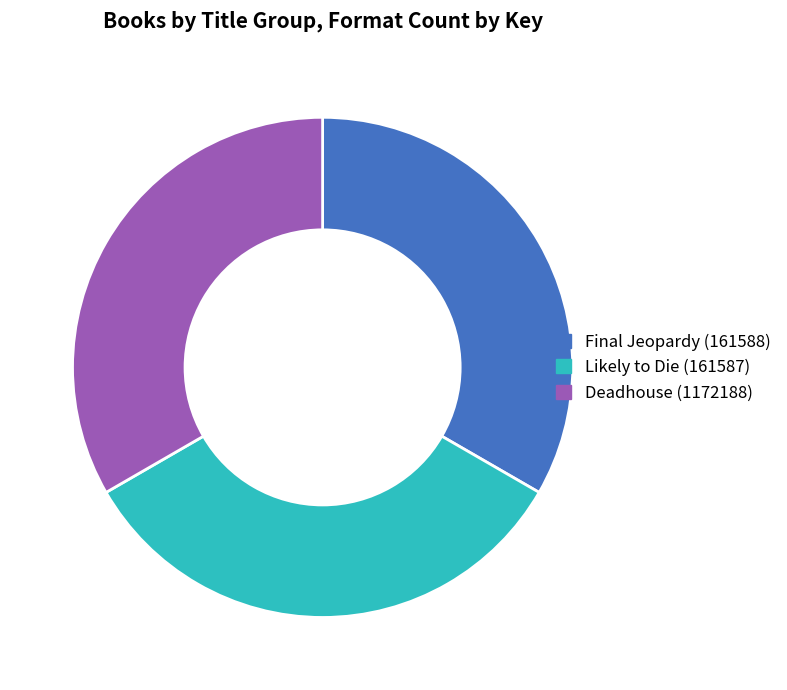

Count the number of slices in the pie.

3